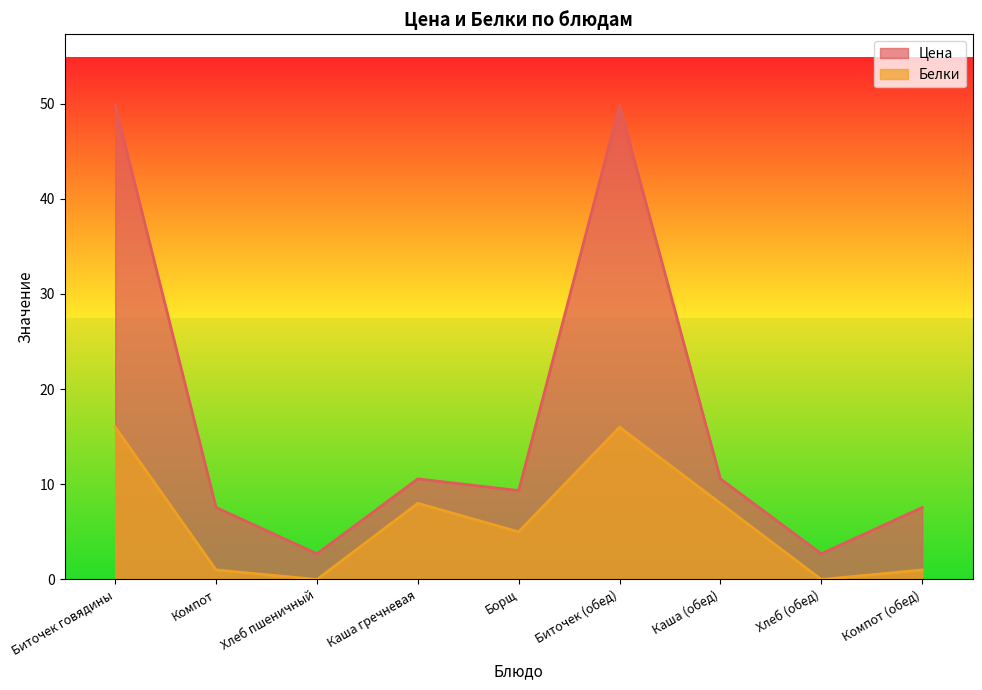

Reading right to left, what are all the values shown in this chart?

Цена: Компот (обед)=7.6	Хлеб (обед)=2.7	Каша (обед)=10.6	Биточек (обед)=49.8	Борщ=9.3	Каша гречневая=10.6	Хлеб пшеничный=2.7	Компот=7.6	Биточек говядины=49.8
Белки: Компот (обед)=1.0	Хлеб (обед)=0.0	Каша (обед)=8.0	Биточек (обед)=16.0	Борщ=5.0	Каша гречневая=8.0	Хлеб пшеничный=0.0	Компот=1.0	Биточек говядины=16.0